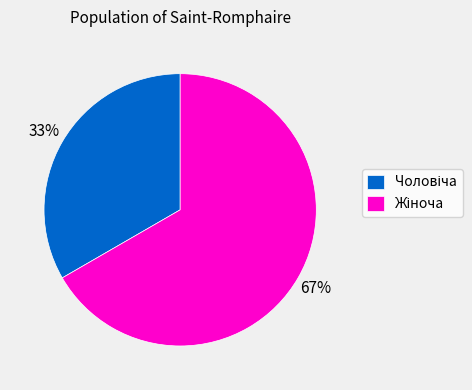

Does any single category account for the majority?

Yes